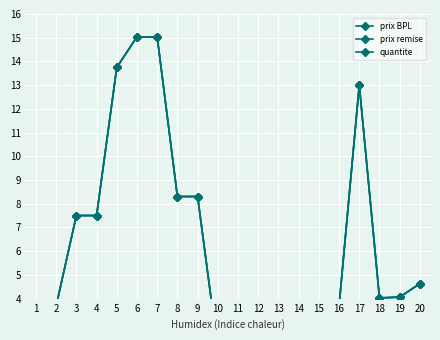

At which label does prix remise first exceed 4?

3